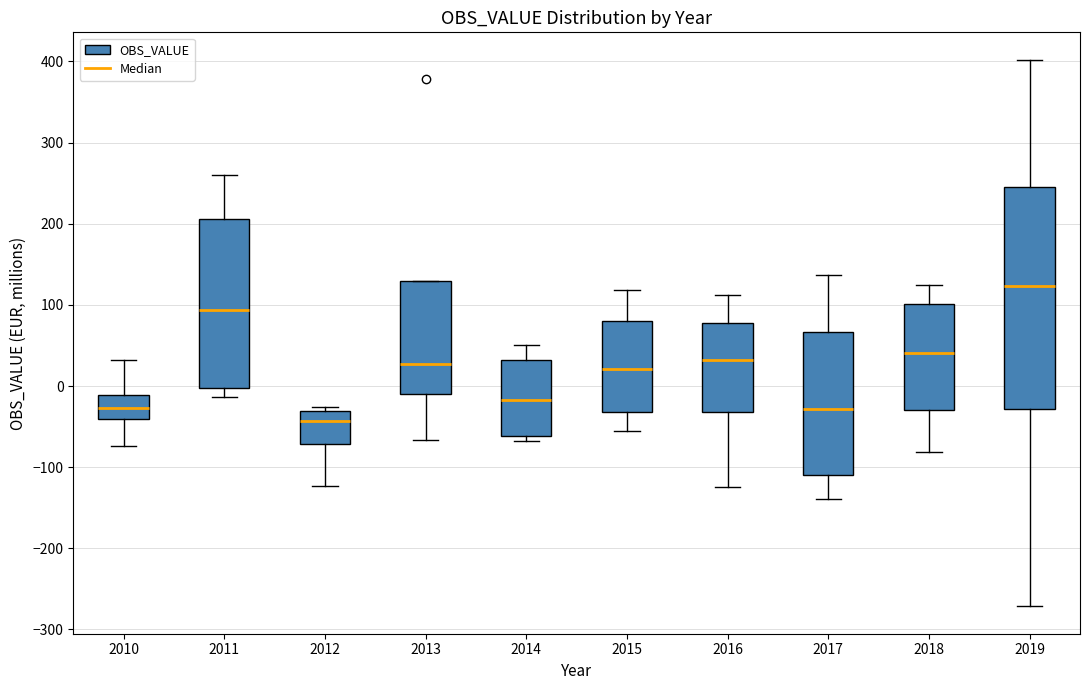

Where is the upper edge of the box at x = 2013 on the y-axis? The values are not printed on the chart, so give them approximately, as read against the axis.

130